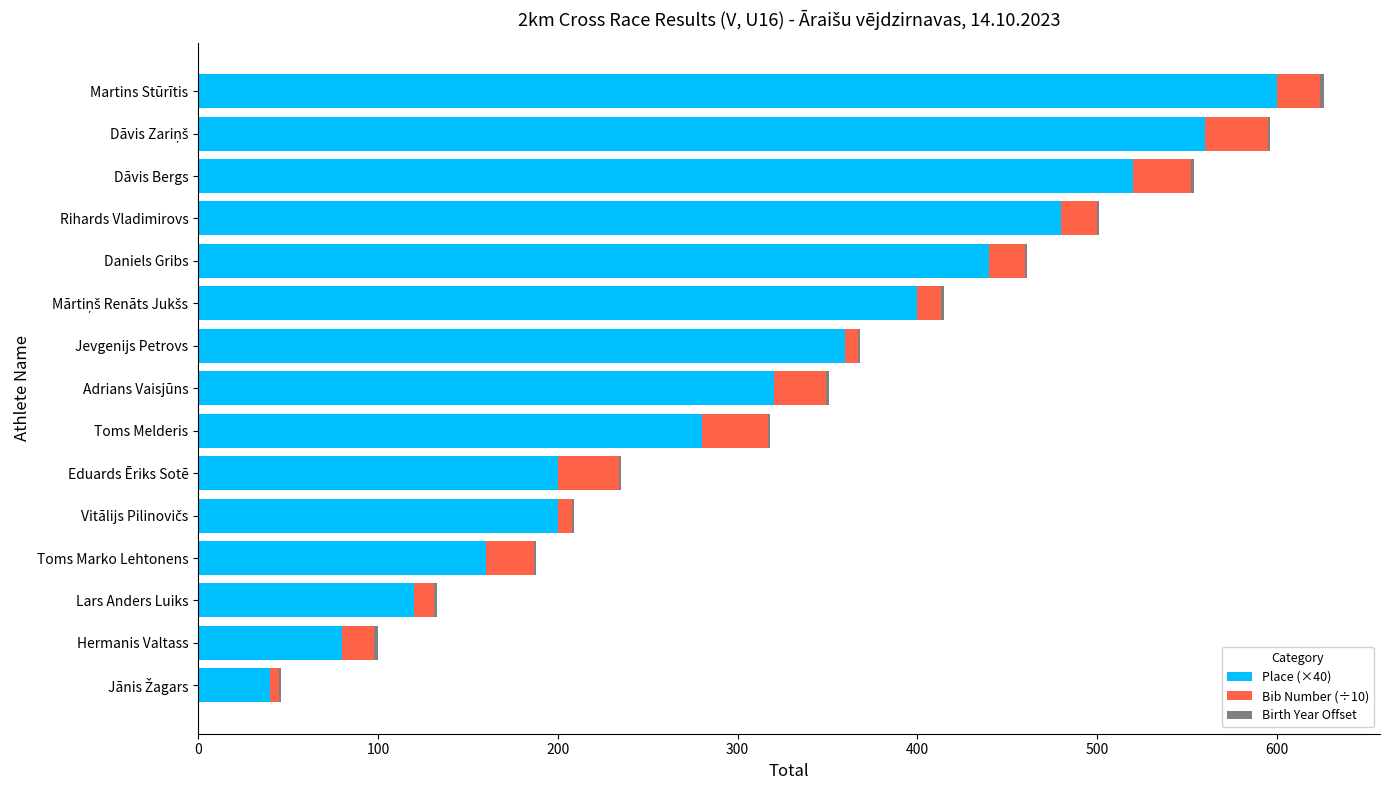

Which category has the highest value in the Place (×40) series?

Martins Stūrītis